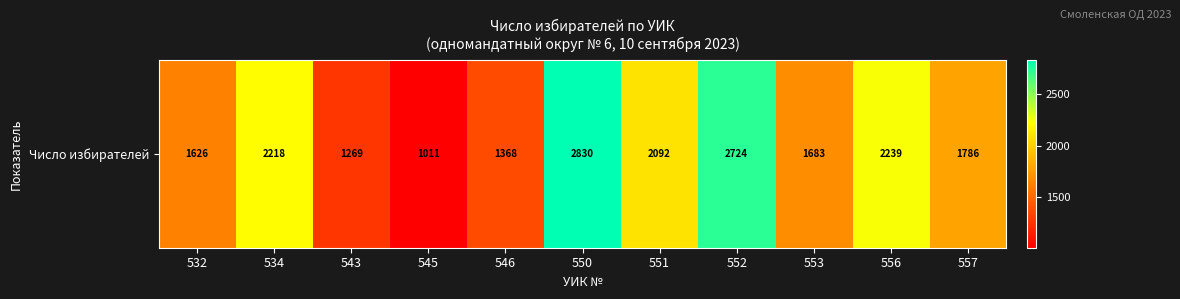

What is the smallest value displayed?

1011